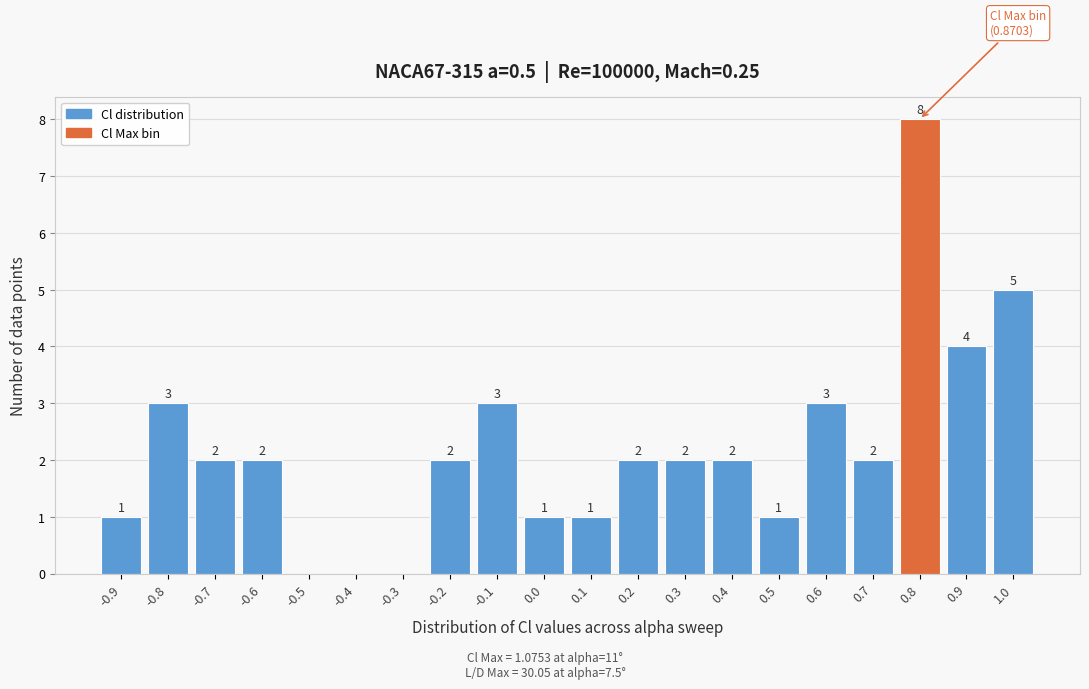

Reading left to right, list all the values displayed in this chart.

-0.9=1	-0.8=3	-0.7=2	-0.6=2	-0.5=0	-0.4=0	-0.3=0	-0.2=2	-0.1=3	0.0=1	0.1=1	0.2=2	0.3=2	0.4=2	0.5=1	0.6=3	0.7=2	0.8=8	0.9=4	1.0=5